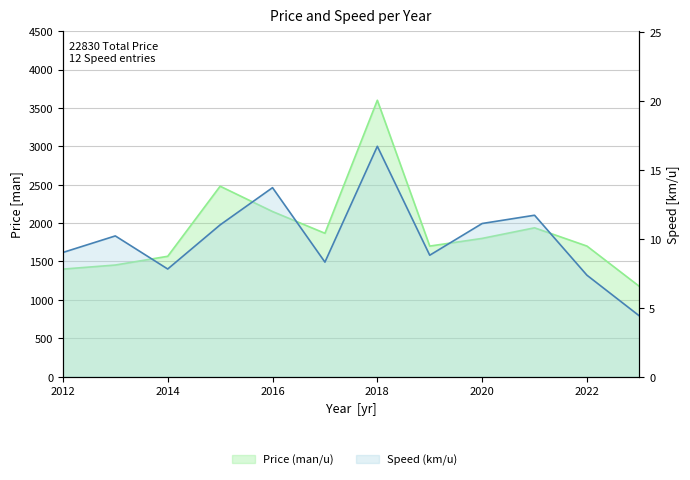

Rank the series by their average value, from lowest to highest.

Speed (km/u), Price (man/u)